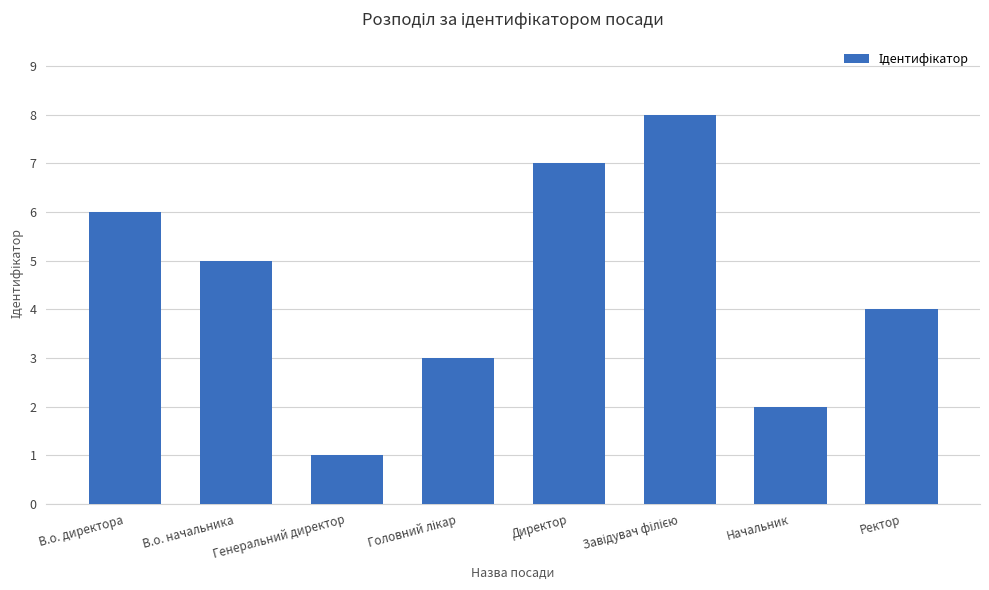

Is it true that the value at Ректор is 1?

False